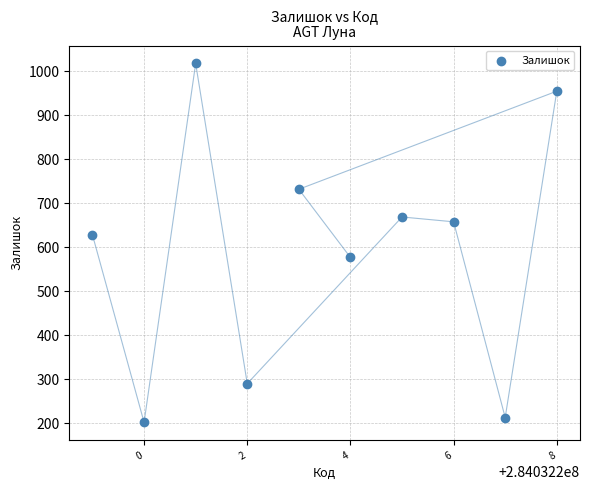

What Y value in the scatter plot is closest to 610?

628